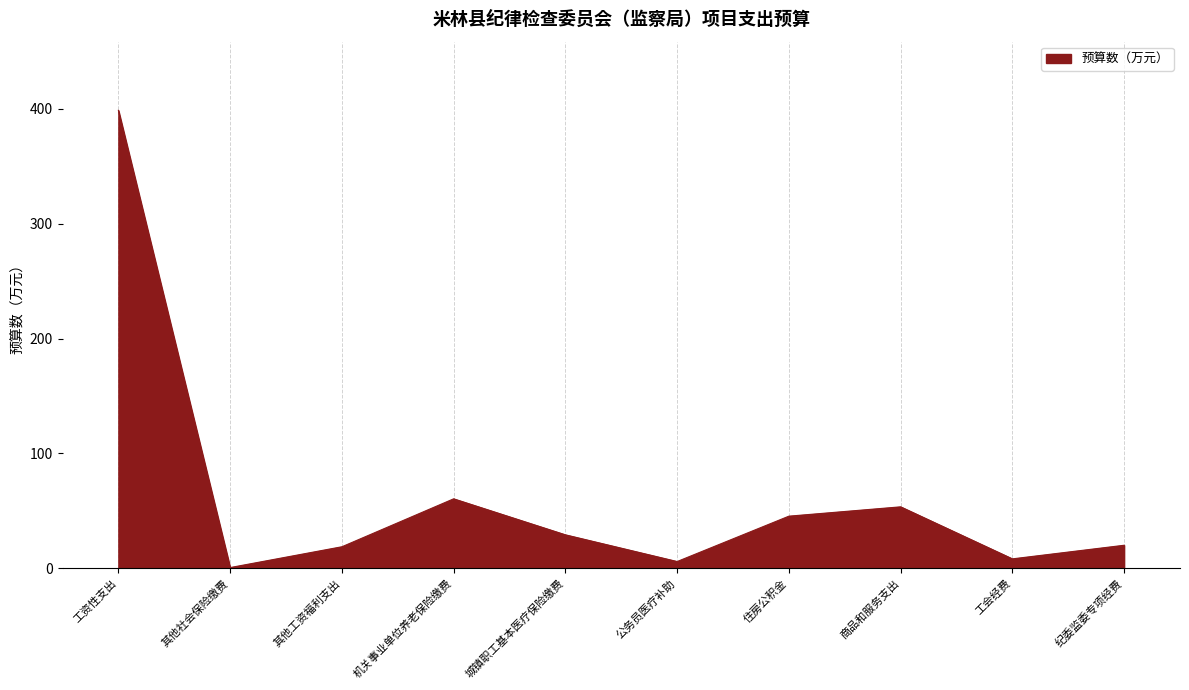

The chart shows a value of 45.3 at 住房公积金. True or false?

True